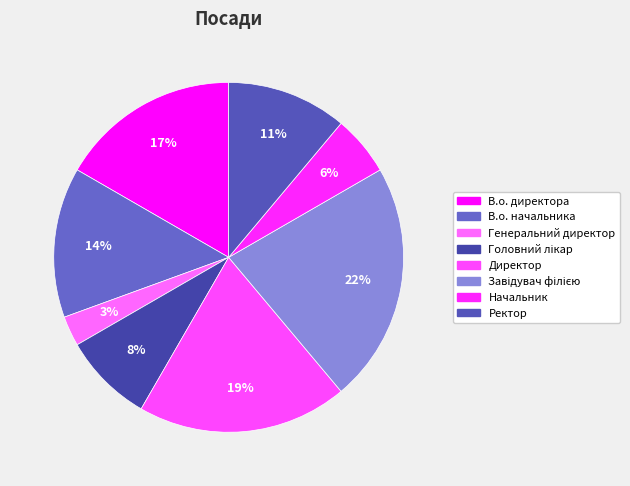

Is there a majority slice in this chart?

No